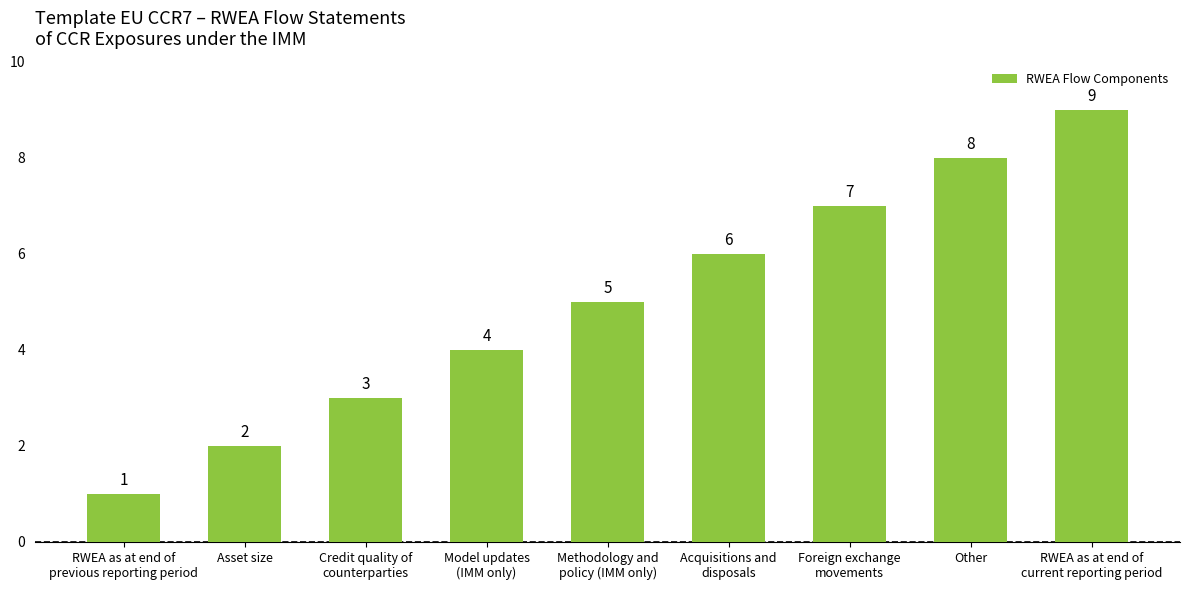

Where is the data nearest to the value 5?

Methodology and
policy (IMM only)